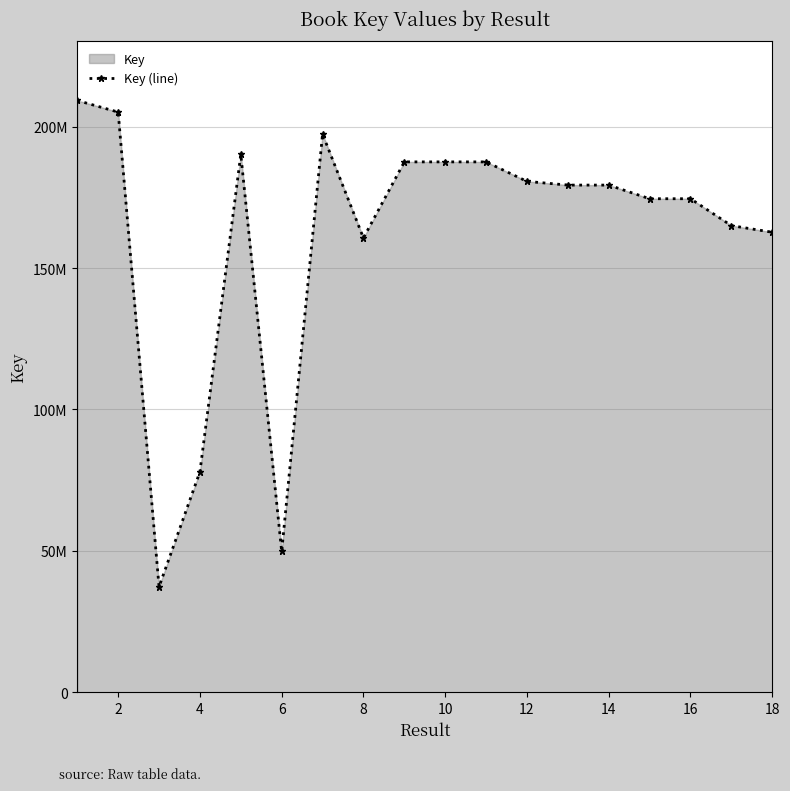

What is the sum of all values?

2906779182